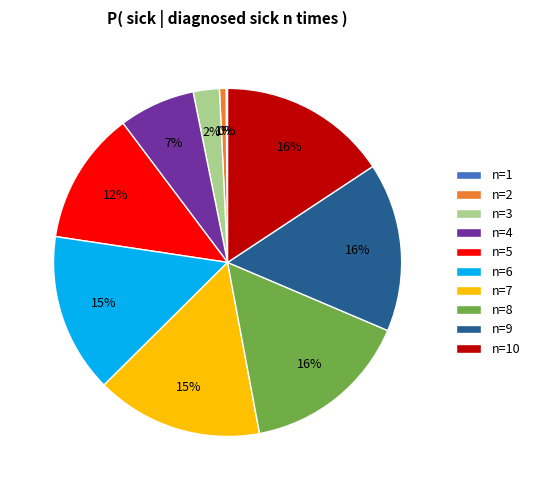

Is it true that n=9 is 16% of the pie?

True